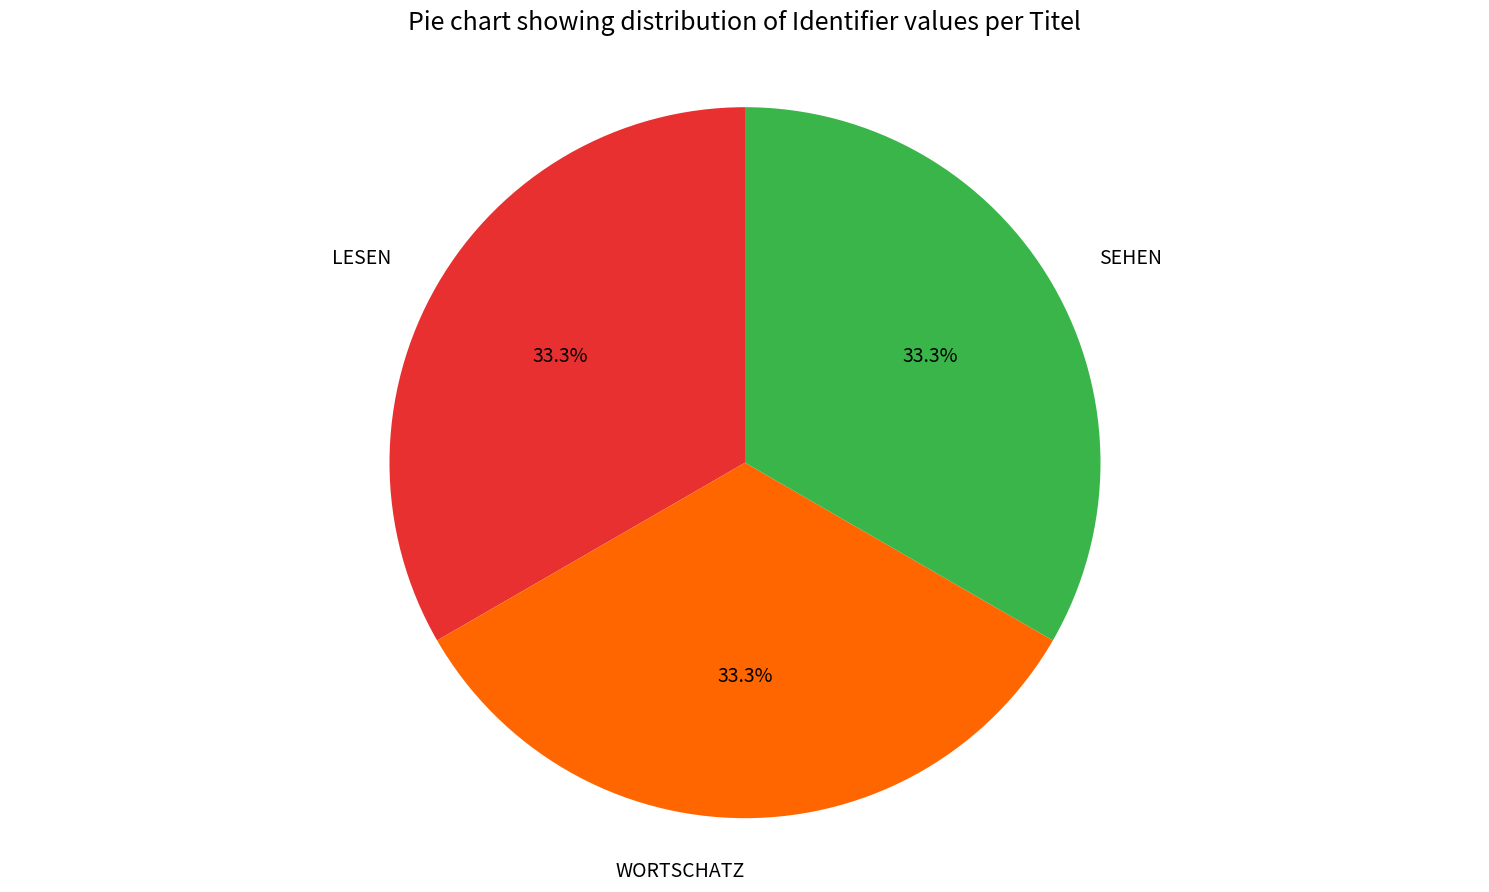

To the nearest percent, what is the average slice percentage?

33%